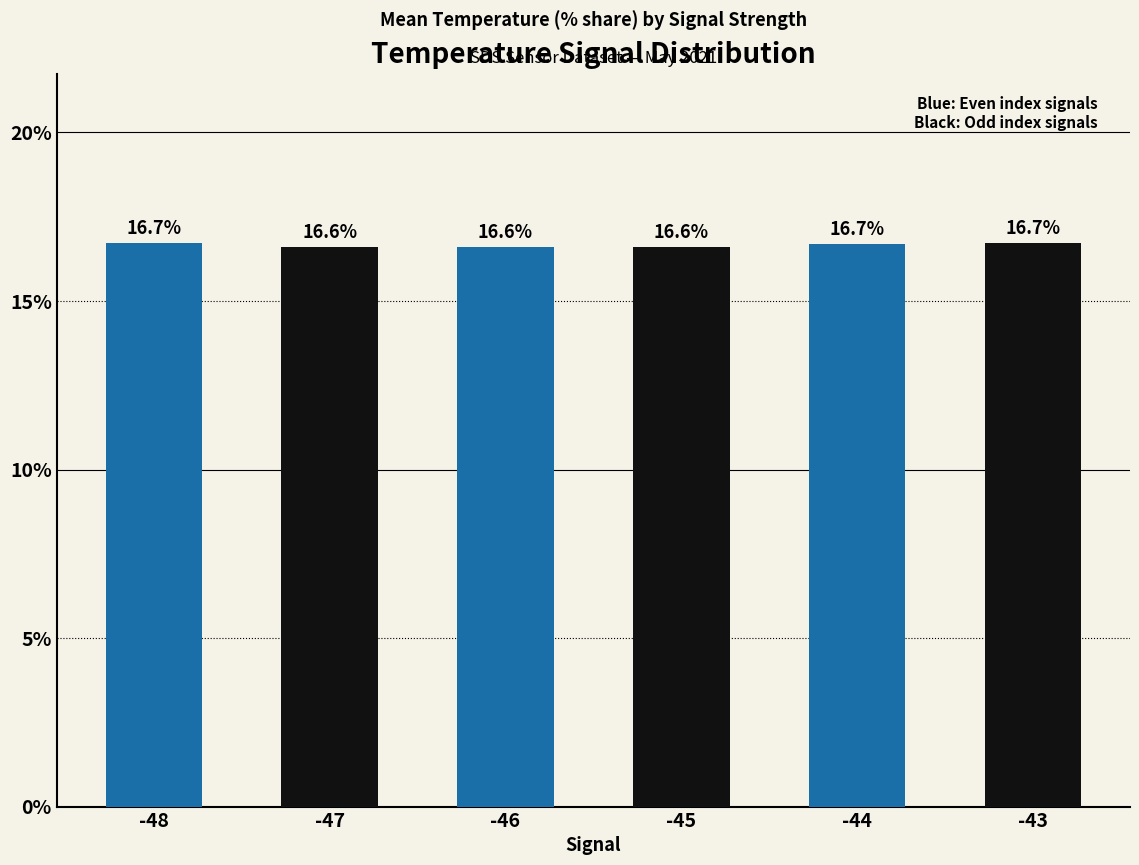

The chart shows a value of 16.6 at -45. True or false?

True